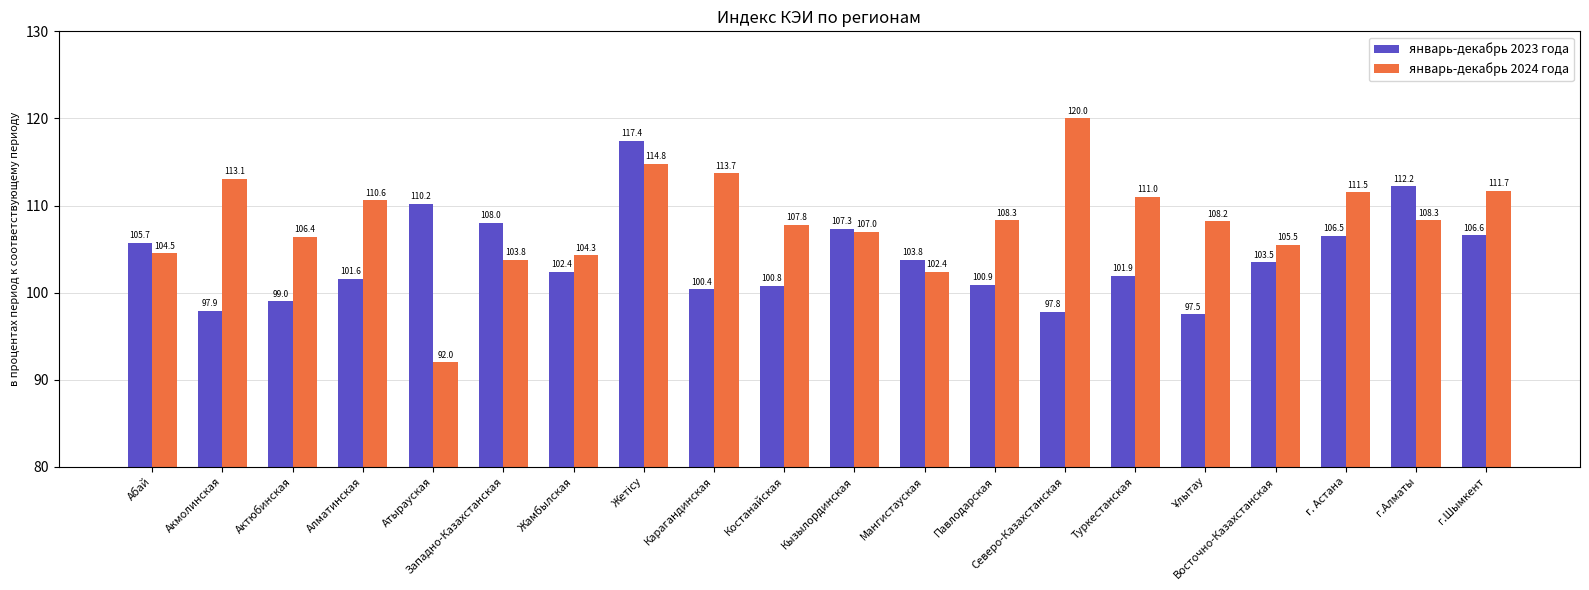

List the series in order of their peak value, highest first.

январь-декабрь 2024 года, январь-декабрь 2023 года